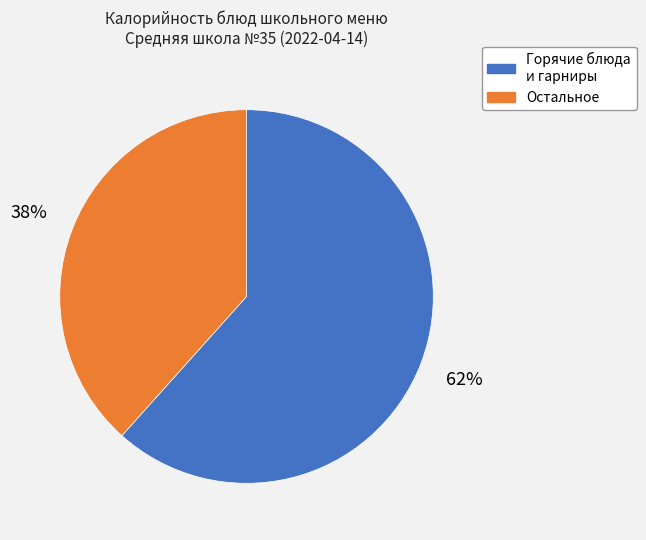

Is there a majority slice in this chart?

Yes